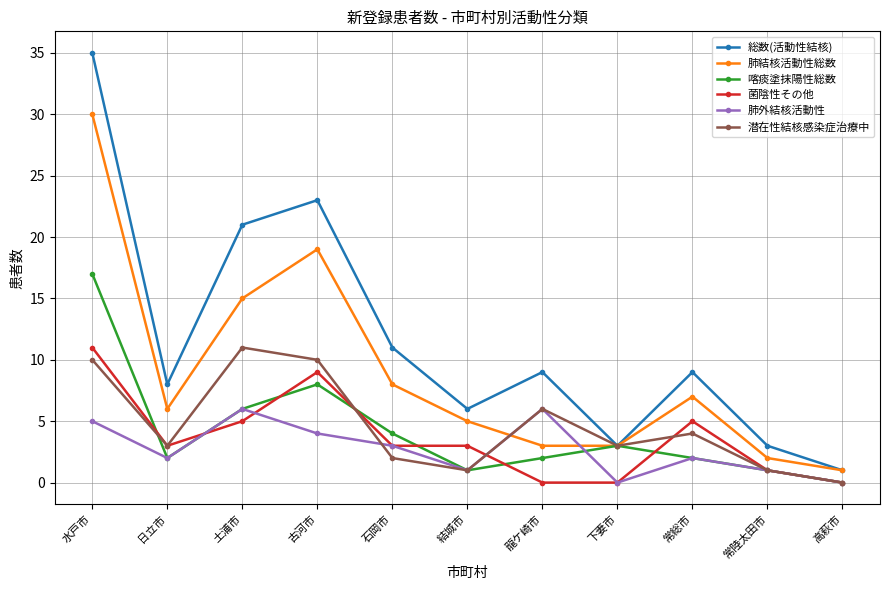

Is the value of 総数(活動性結核) at 日立市 greater than the value of 菌陰性その他 at 下妻市?

Yes